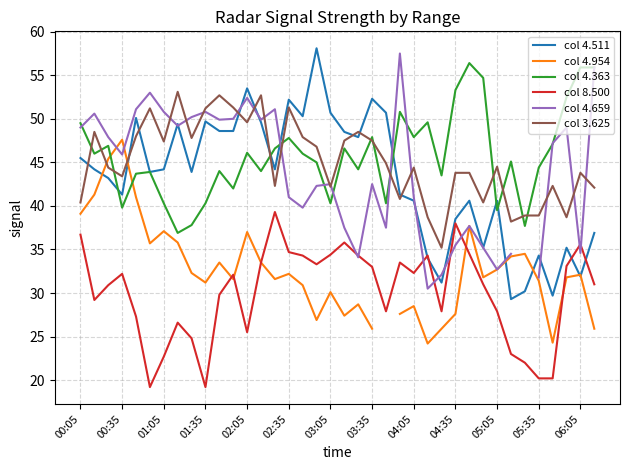

True or false: col 4.659 has more than 1 interior local peaks.

True